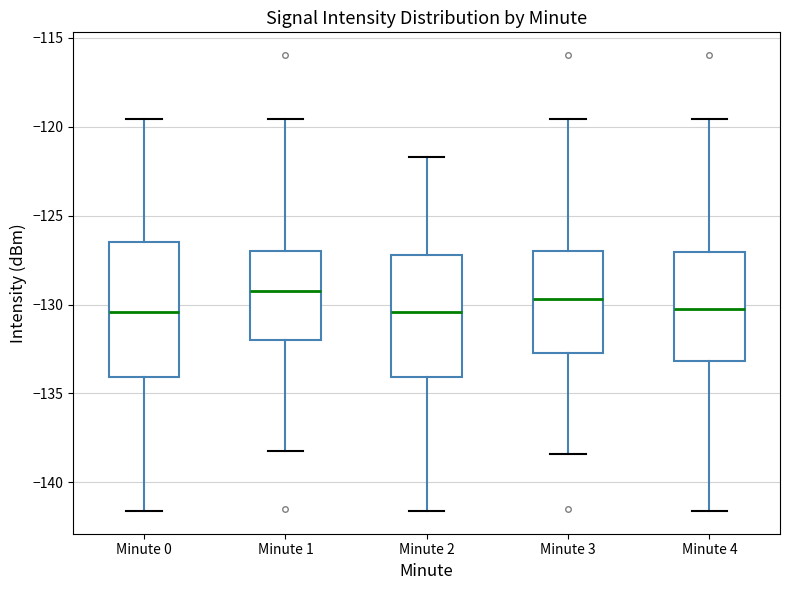

Where does the median line of the box for Minute 3 sit on the y-axis? The values are not printed on the chart, so give them approximately, as read against the axis.

-129.5